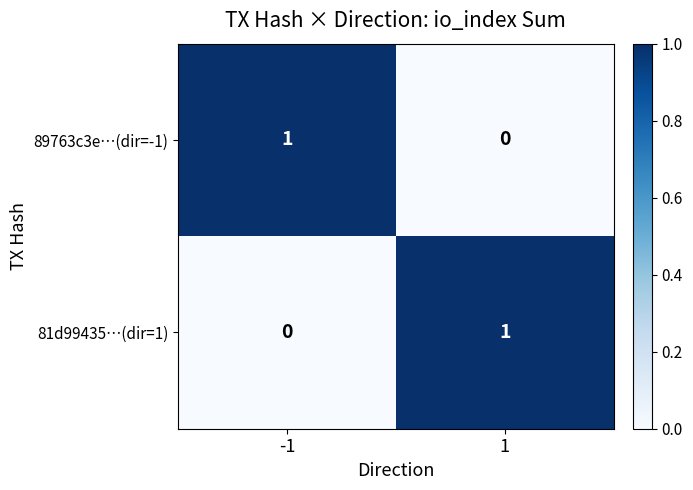

Rank the categories by 81d99435…(dir=1) value from highest to lowest.

1, -1